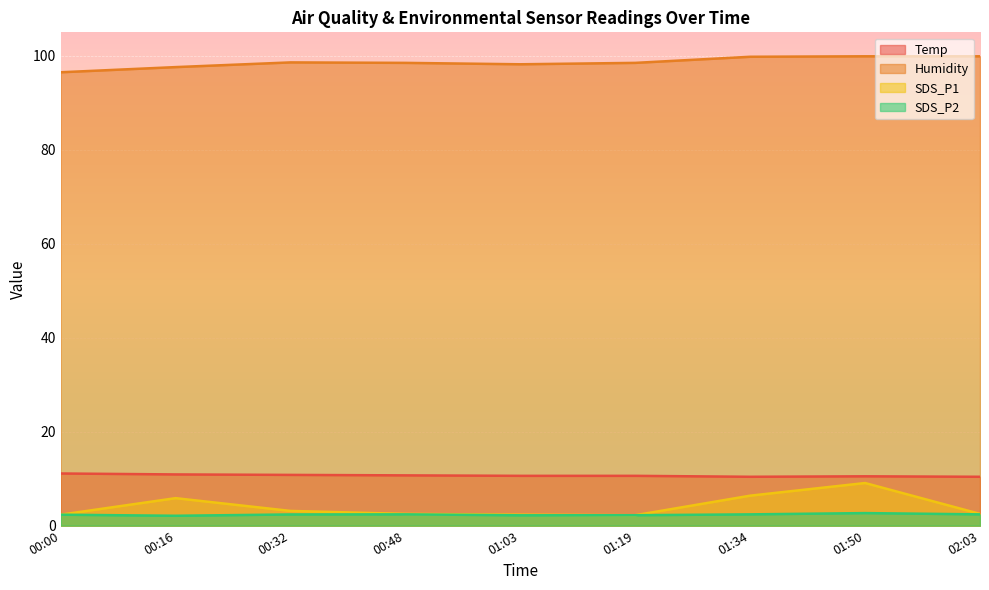

Count the number of data series in this chart.

4